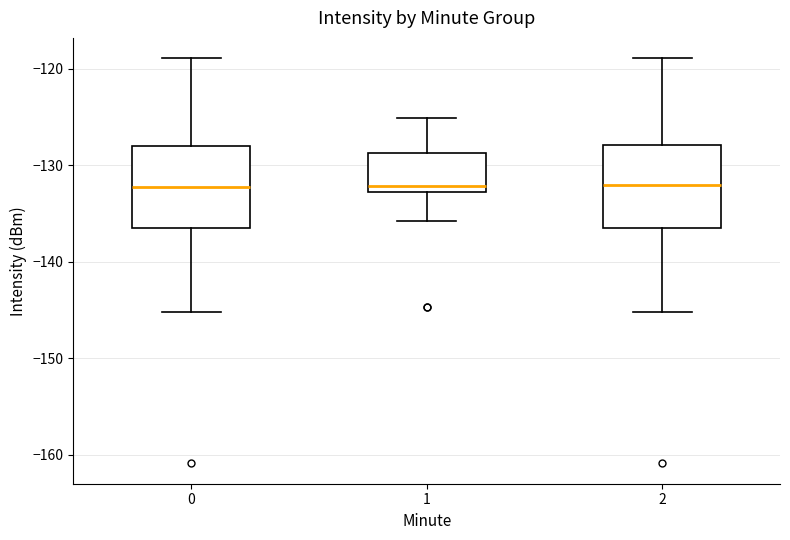

Reading left to right, transcribe this box plot: for each box, give where its median line is, the range the box spans, and where its two whiskers end, as read against the y-axis. The values are not printed on the chart, so give them approximately, as read against the axis.

0: median -132, box -136 to -128, whiskers -145 to -119
1: median -132, box -133 to -129, whiskers -136 to -125
2: median -132, box -136 to -128, whiskers -145 to -119